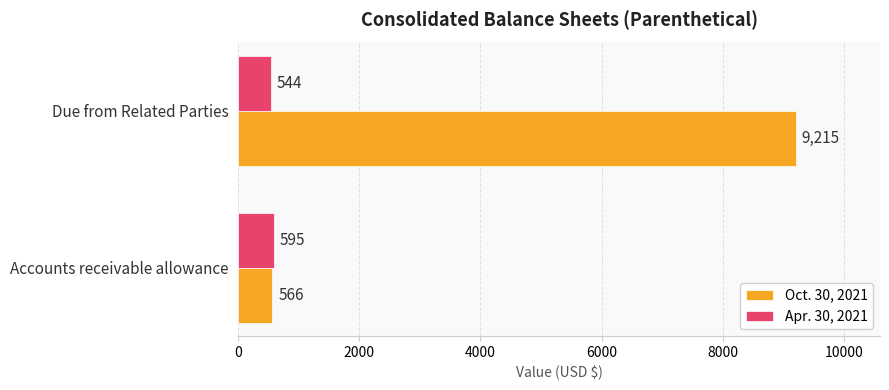

What is the maximum value for Oct. 30, 2021?

9215